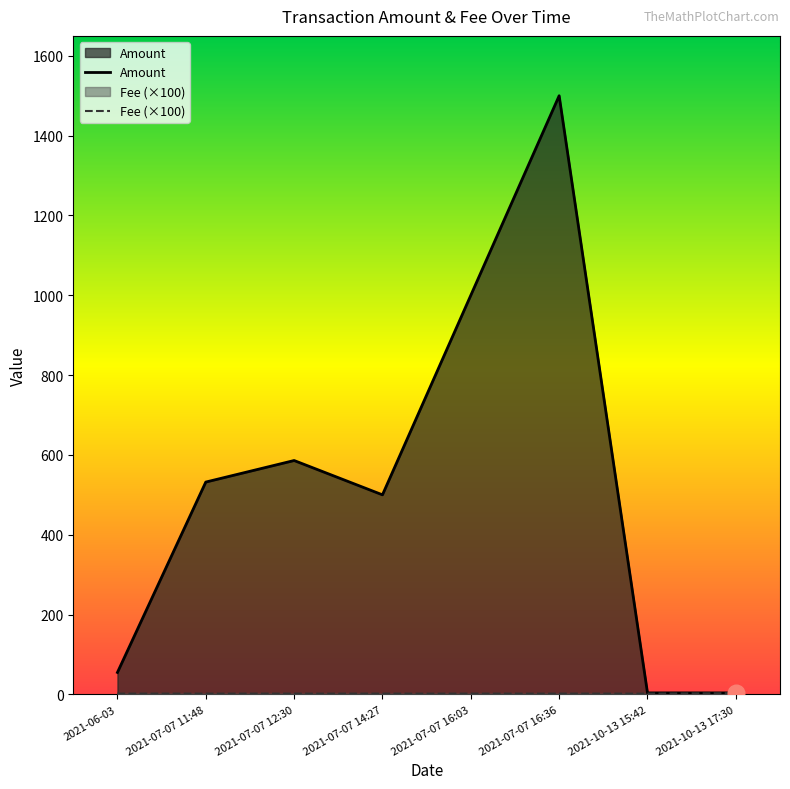

What is the value of the Fee point at the 8th from the left?

3.0